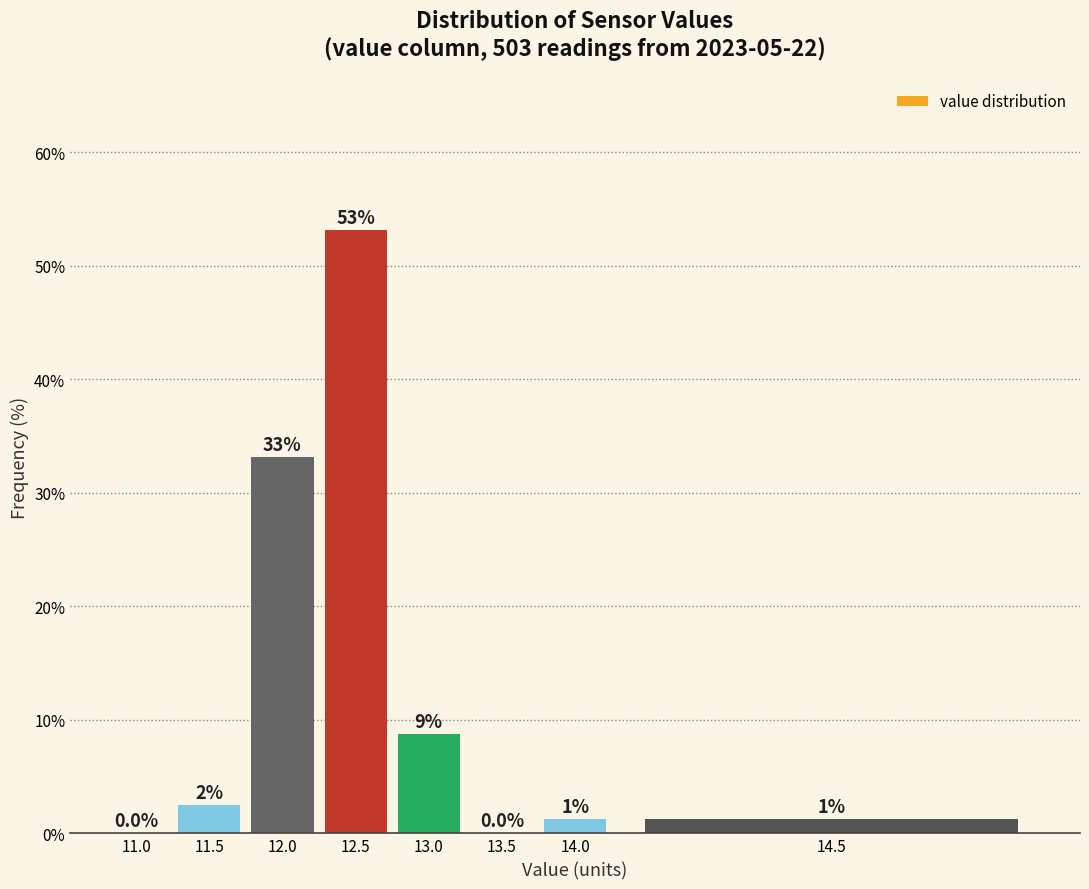

At which label is the value closest to 26?

12.0